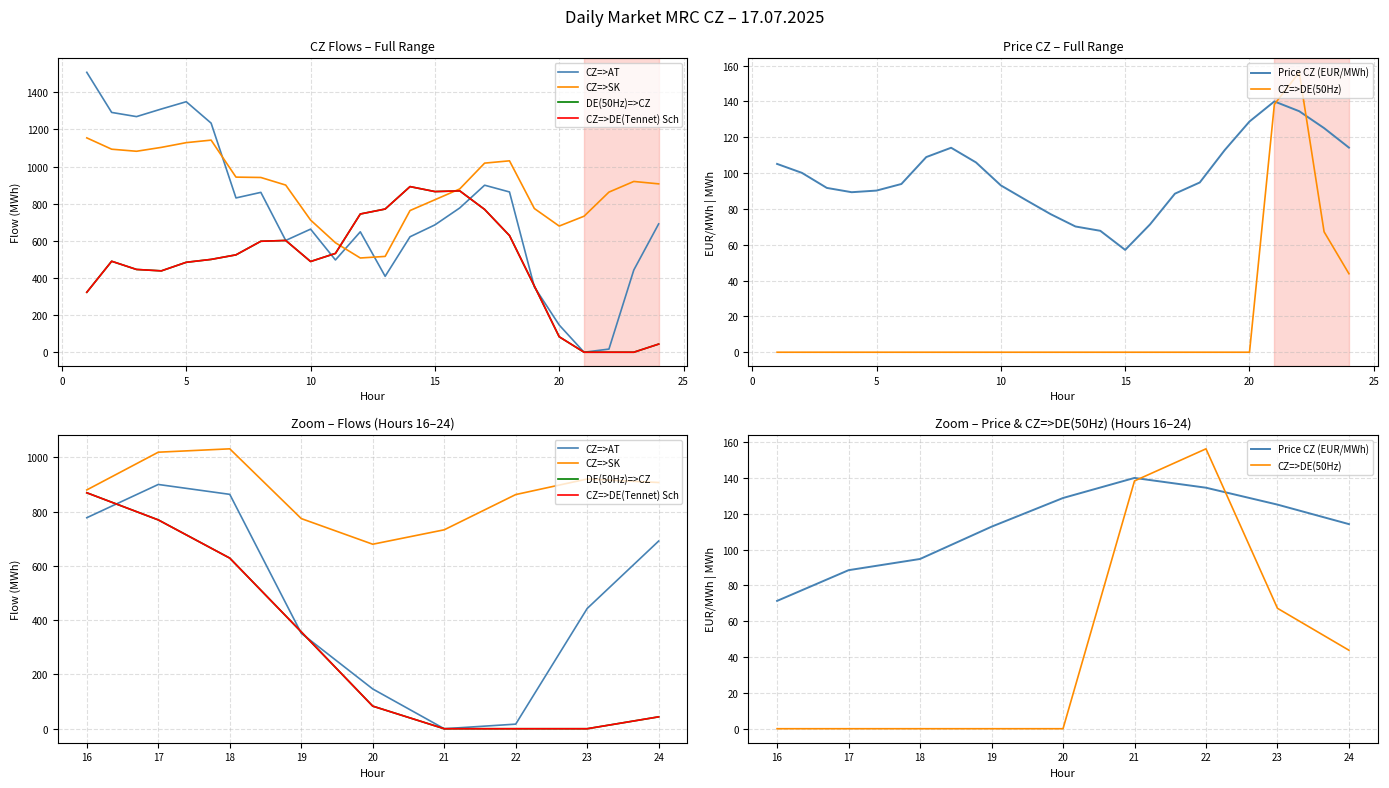

How many intersections are there between CZ=>AT and CZ=>DE(50Hz)?

2